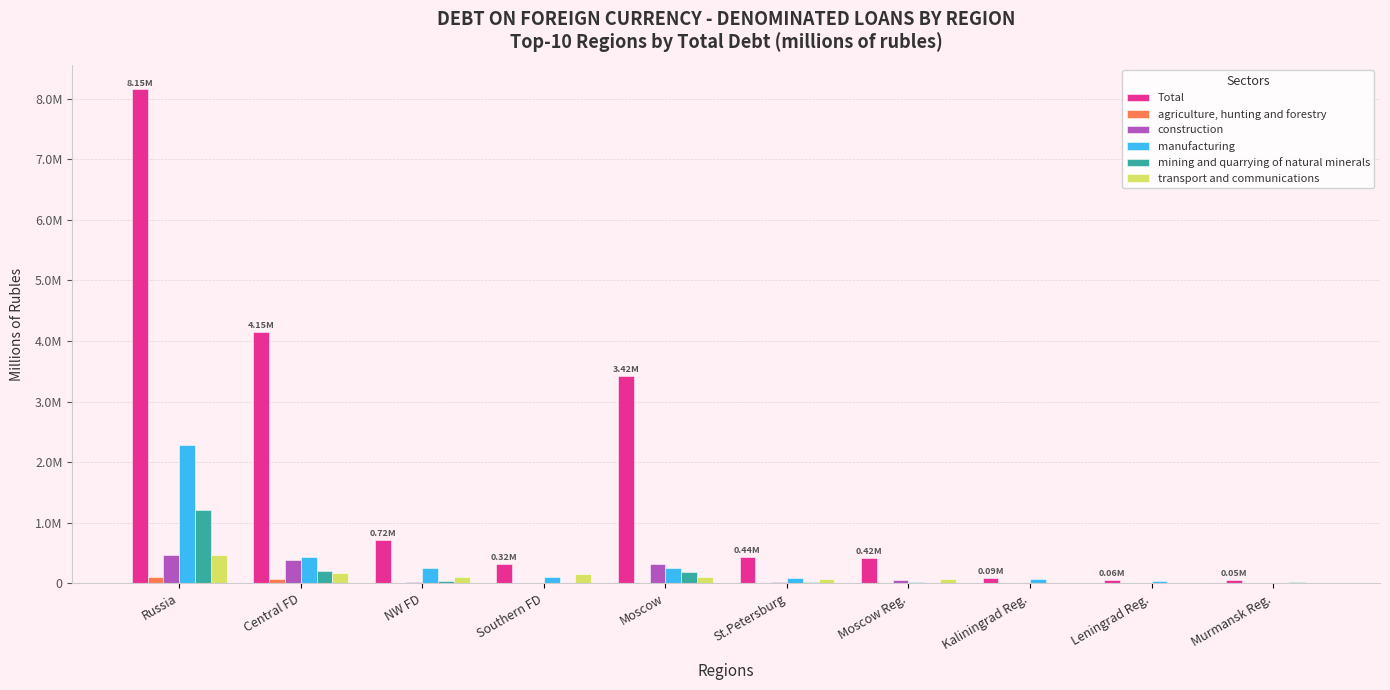

What are all the series names shown in the legend?

Total, agriculture, hunting and forestry, construction, manufacturing, mining and quarrying of natural minerals, transport and communications